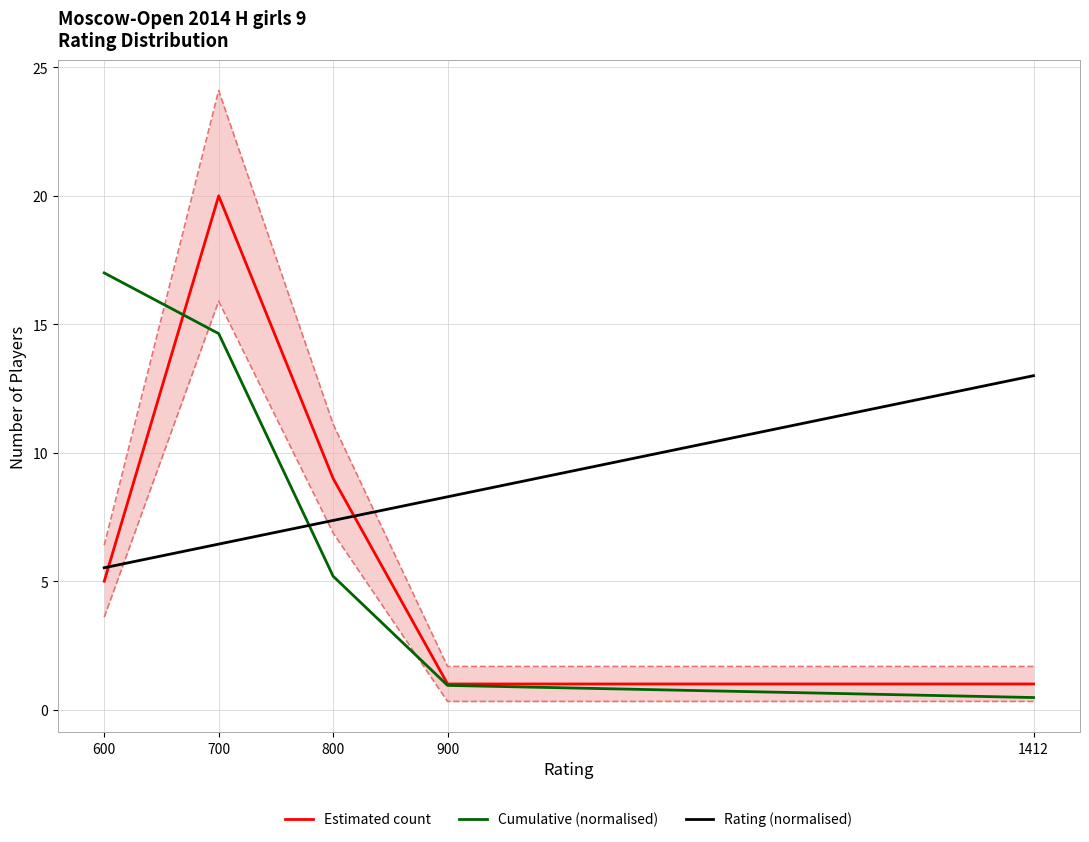

List the labels in order of Estimated count value, largest first.

700, 800, 600, 1412, 900